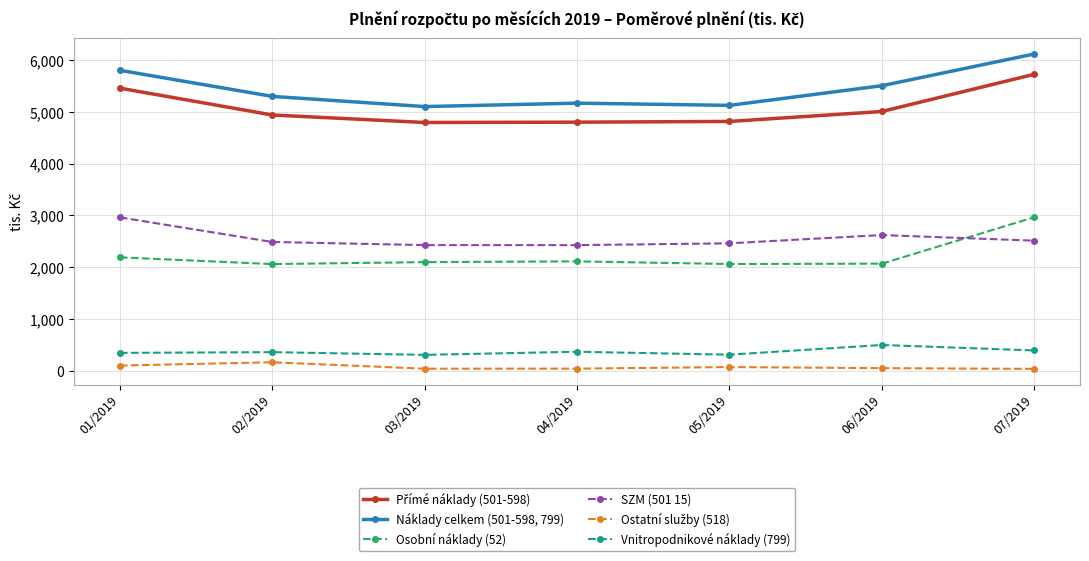

Which category has the highest value in the Osobní náklady (52) series?

07/2019